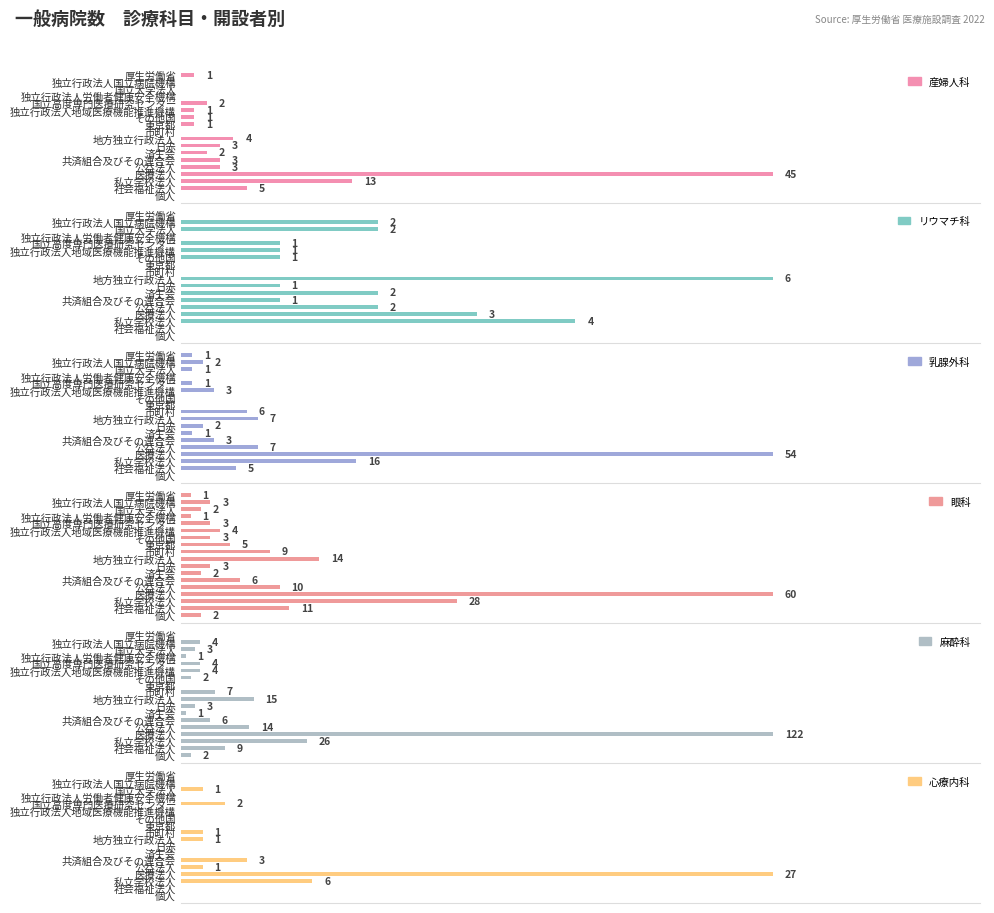

What is the maximum value for 心療内科?

27